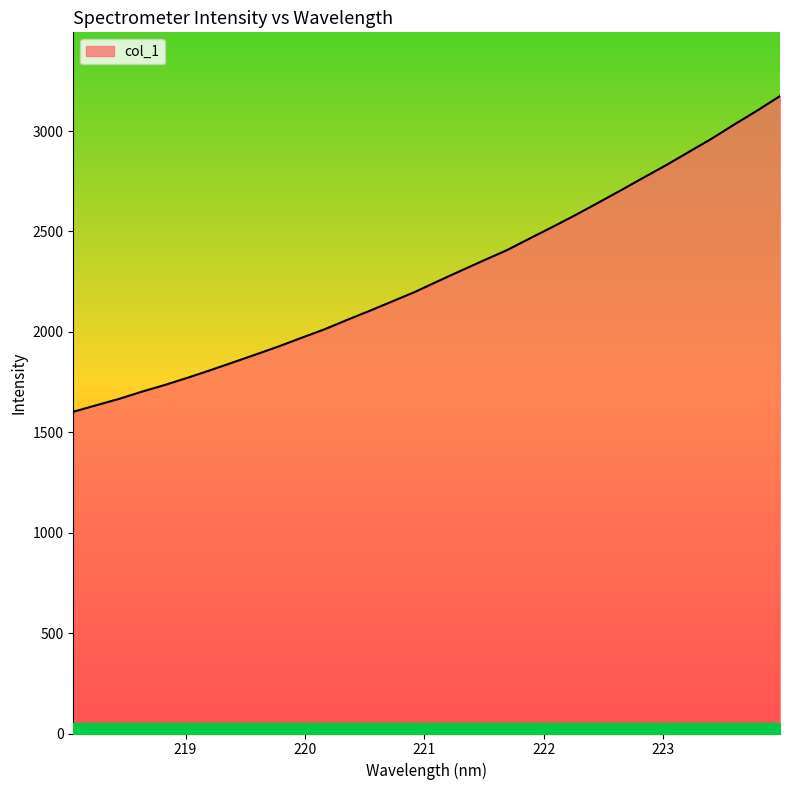

What is the smallest value displayed?

1602.2